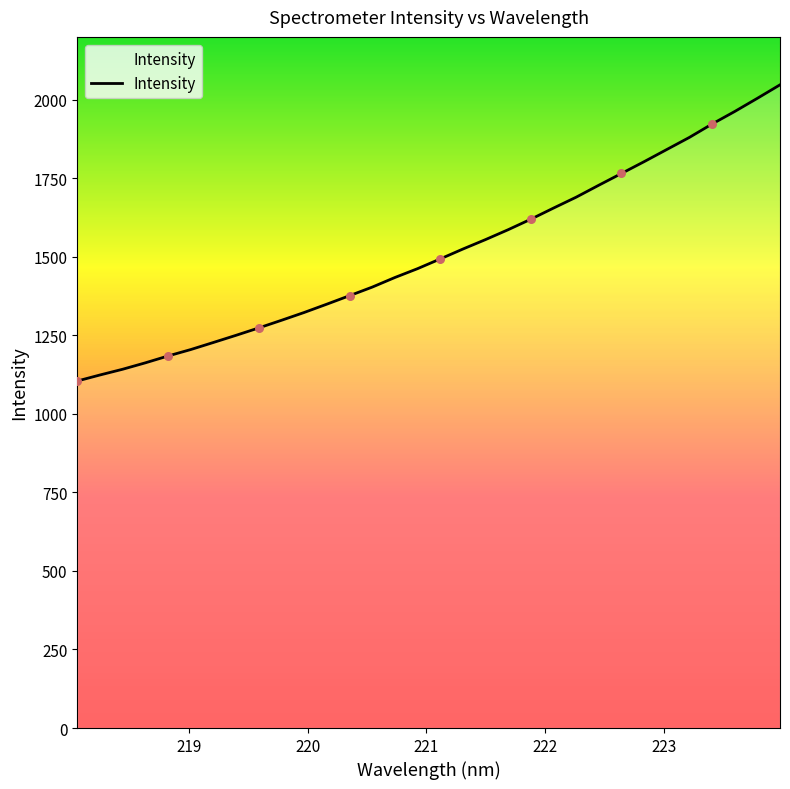

What is the smallest value displayed?

1104.6